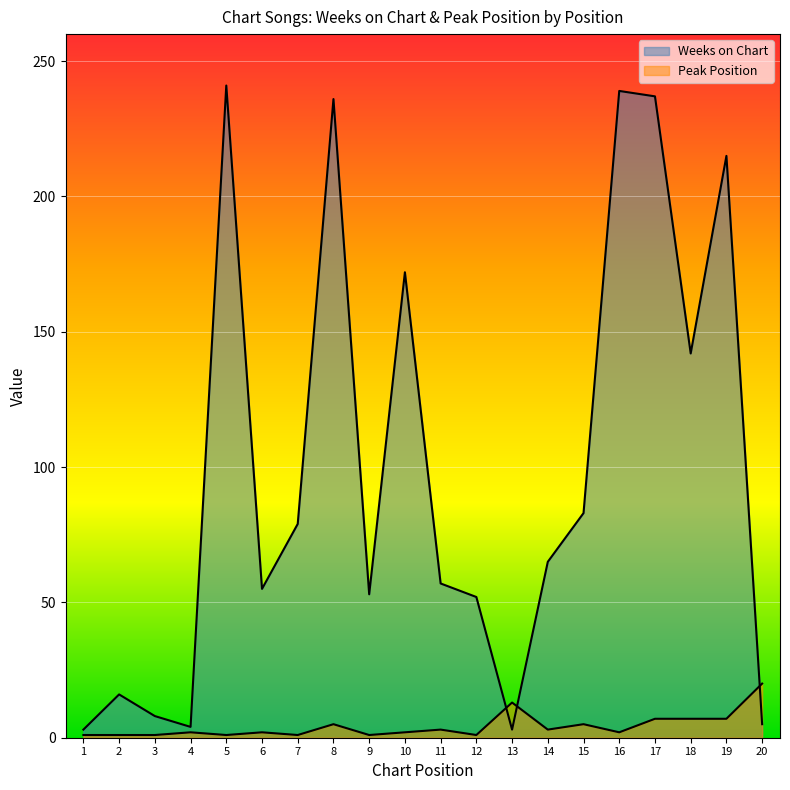

What is the sum of the Peak Position values at 3 and 5?

2